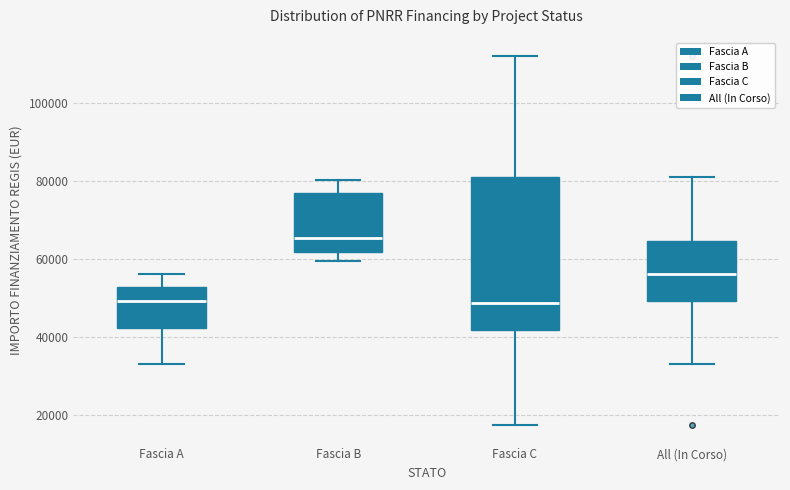

Reading left to right, read every box against the y-axis: the position of its median line, the range the box covers, and the ends of its whiskers. The values are not printed on the chart, so give them approximately, as read against the axis.

Fascia A: median 50000, box 42000 to 52000, whiskers 32000 to 56000
Fascia B: median 66000, box 62000 to 76000, whiskers 60000 to 80000
Fascia C: median 48000, box 42000 to 80000, whiskers 18000 to 112000
All (In Corso): median 56000, box 50000 to 64000, whiskers 32000 to 80000